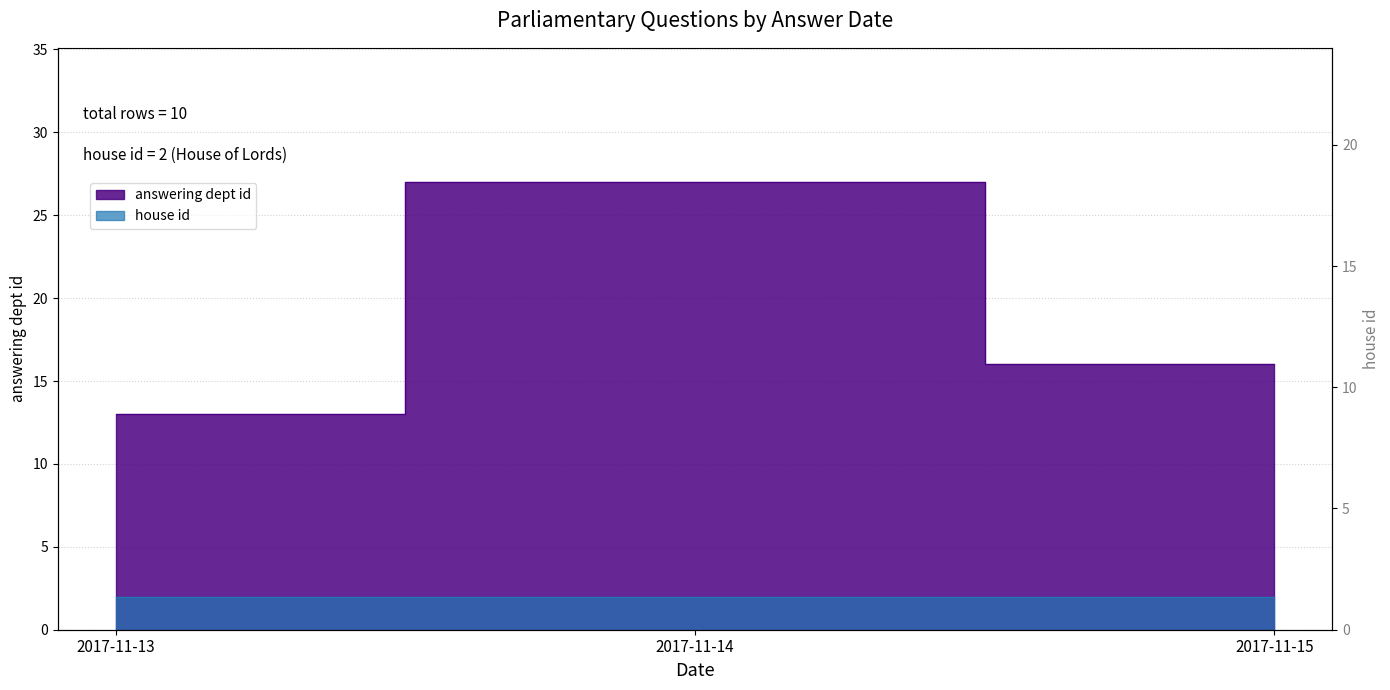

List the labels in order of value, smallest first.

2017-11-13, 2017-11-15, 2017-11-14